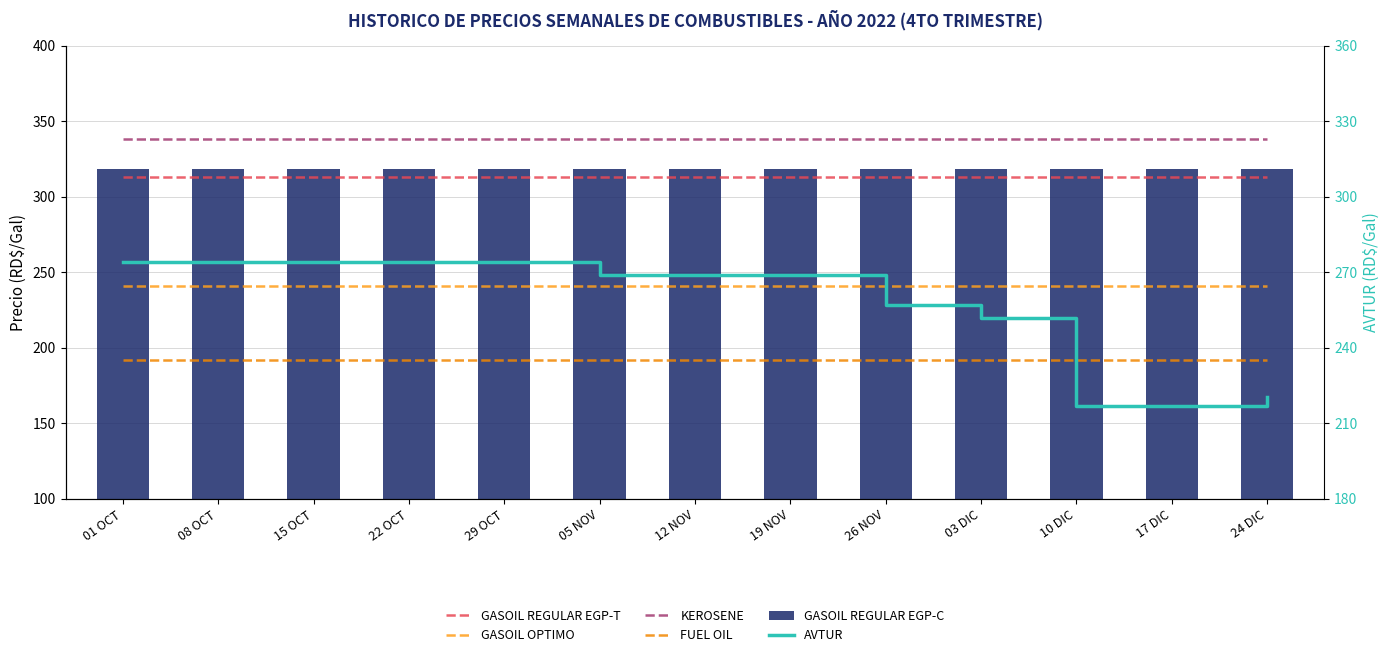

The GASOIL REGULAR EGP-C series shows 318.7 at 03 DIC. True or false?

True